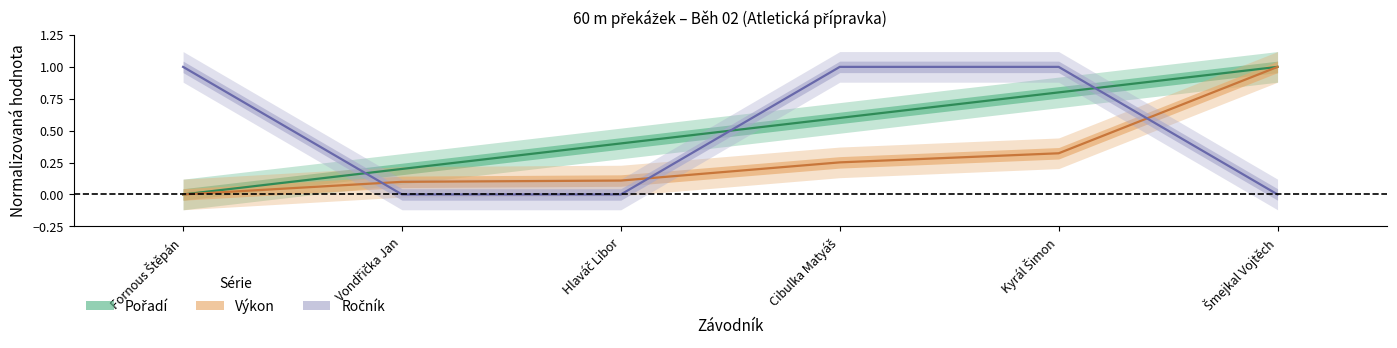

Is it true that Pořadí equals 0.1 at Hlaváč Libor?

False